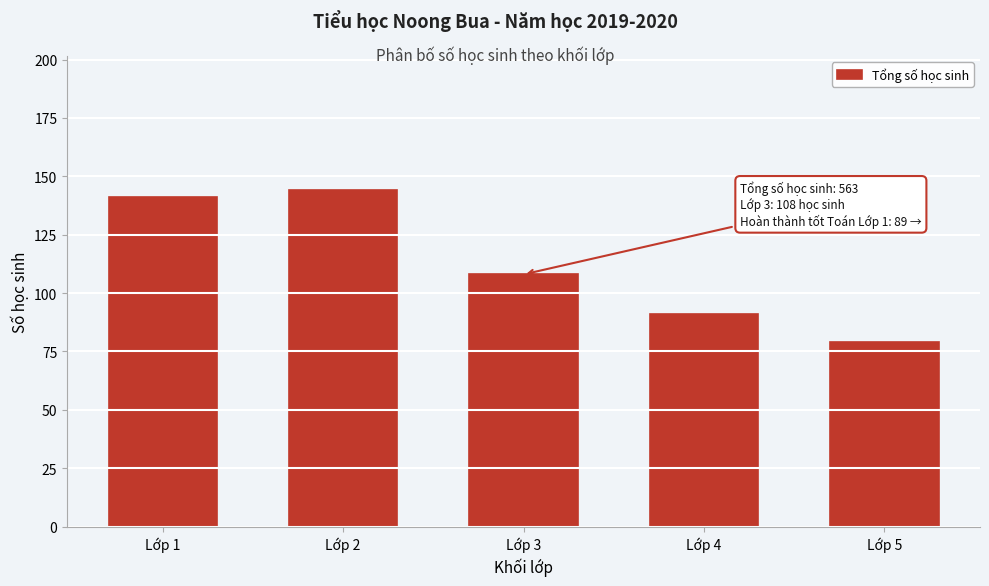

Reading right to left, what are all the values shown in this chart?

79	91	108	144	141